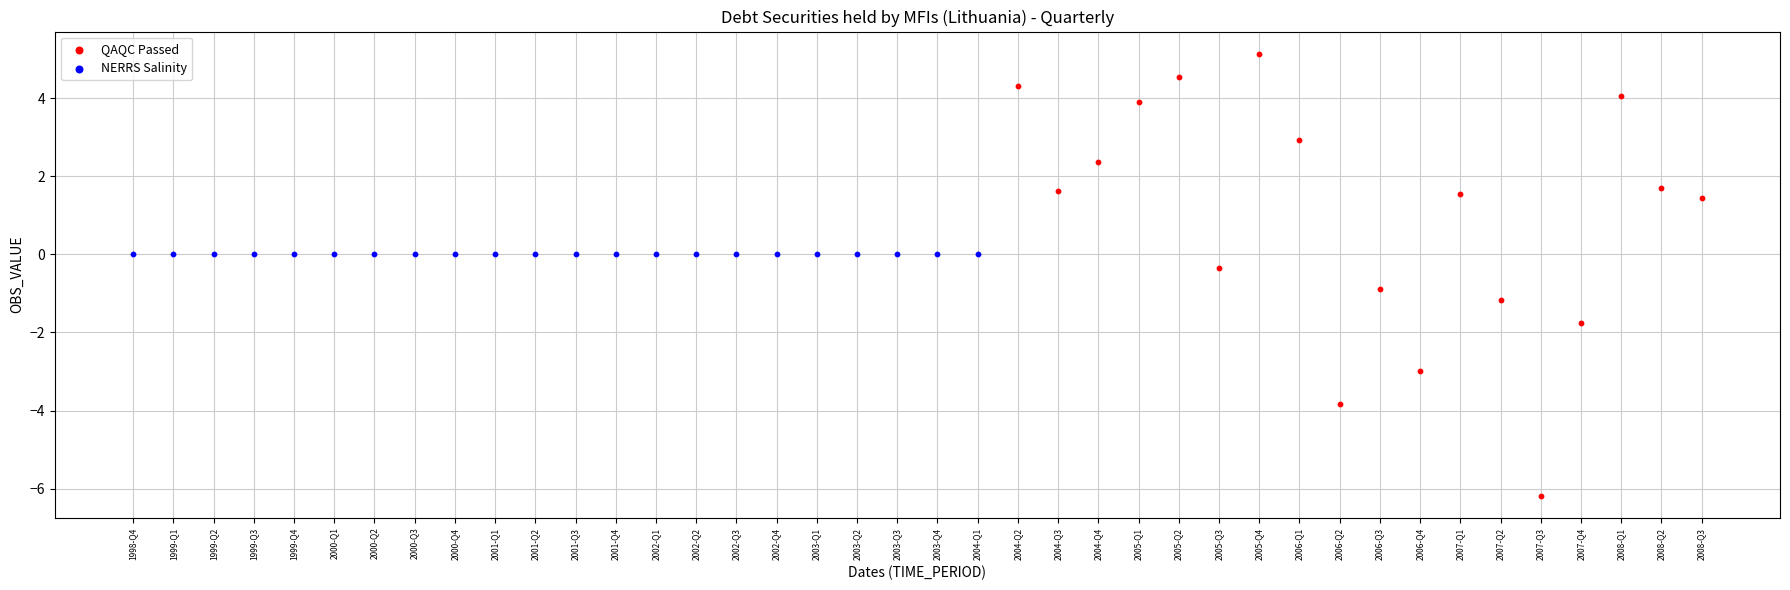

Which series reaches the maximum Y coordinate?

QAQC Passed